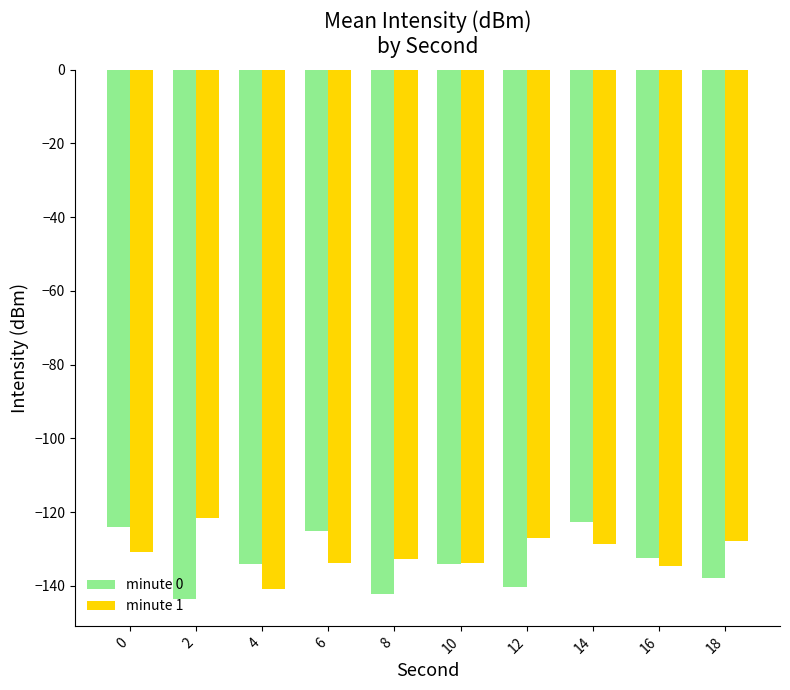

Does the chart contain any negative values?

Yes